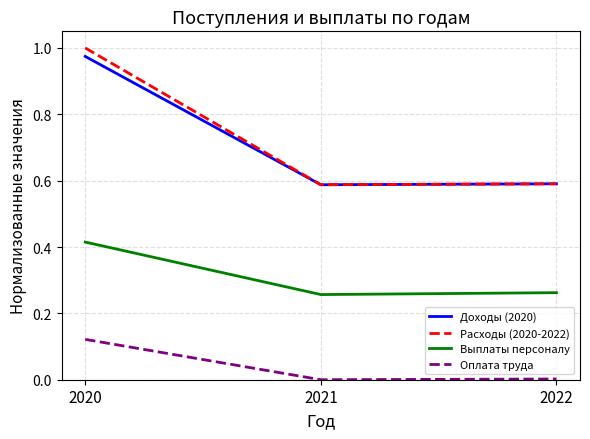

Between 2020 and 2021, which series saw the biggest shift?

Расходы (2020-2022)